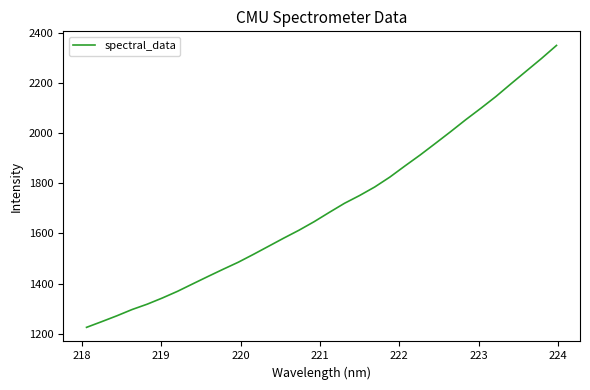

What is the difference between the maximum and minimum values?

1125.4